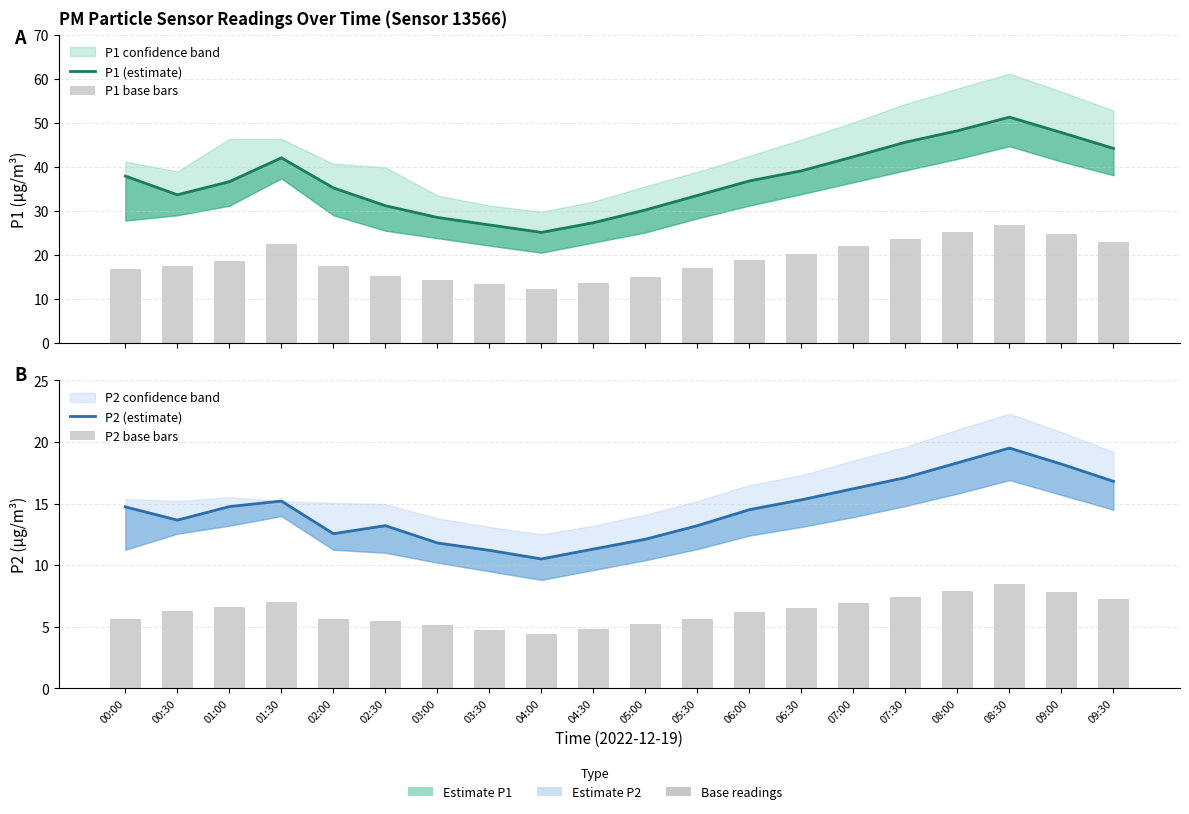

At which label does P2 base bars reach its minimum?

04:00